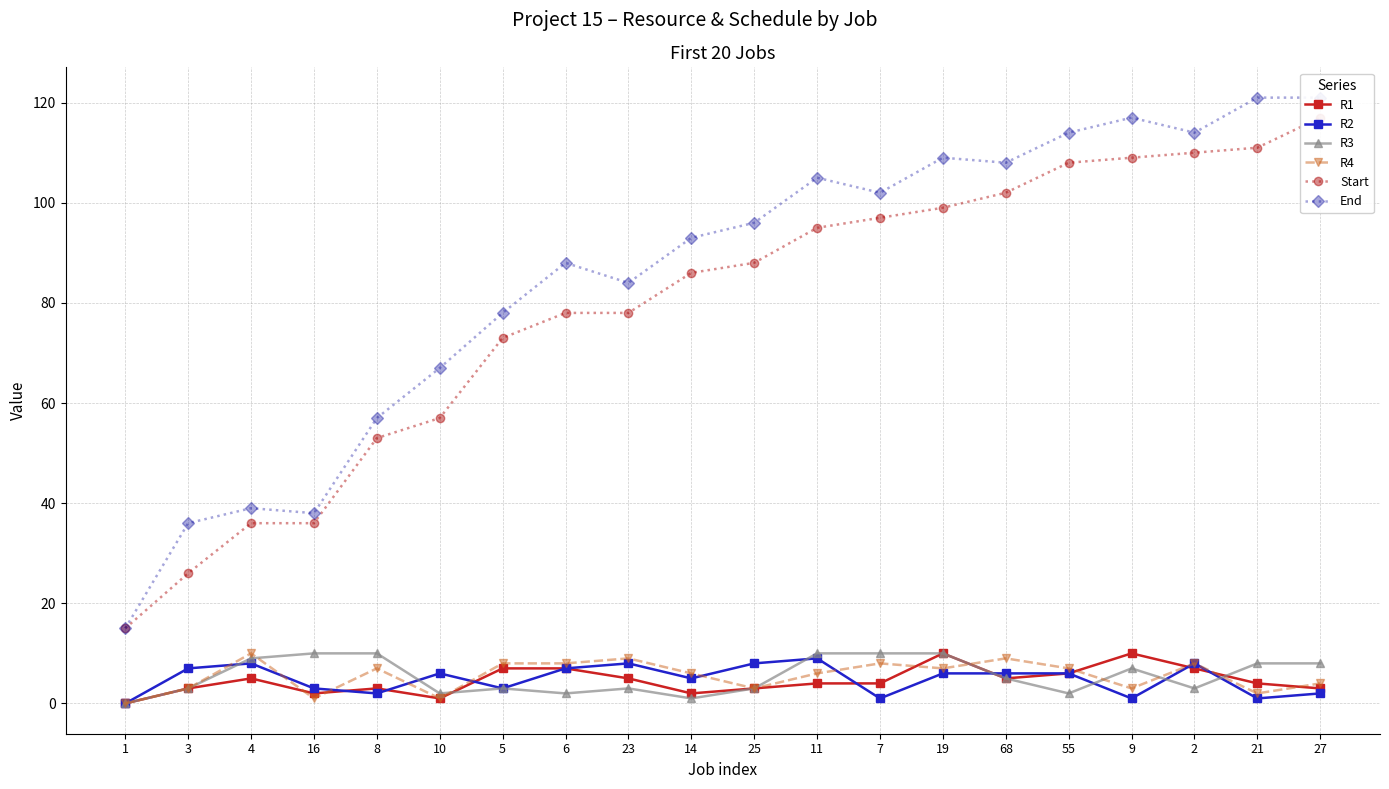

At which category does End reach its first local valley?

16